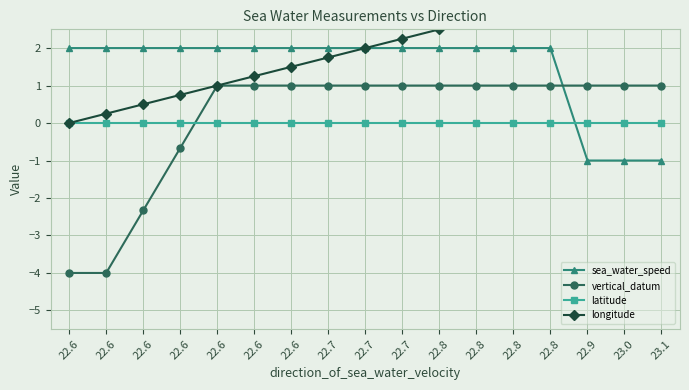

How many positive values does the sea_water_speed series have?

14